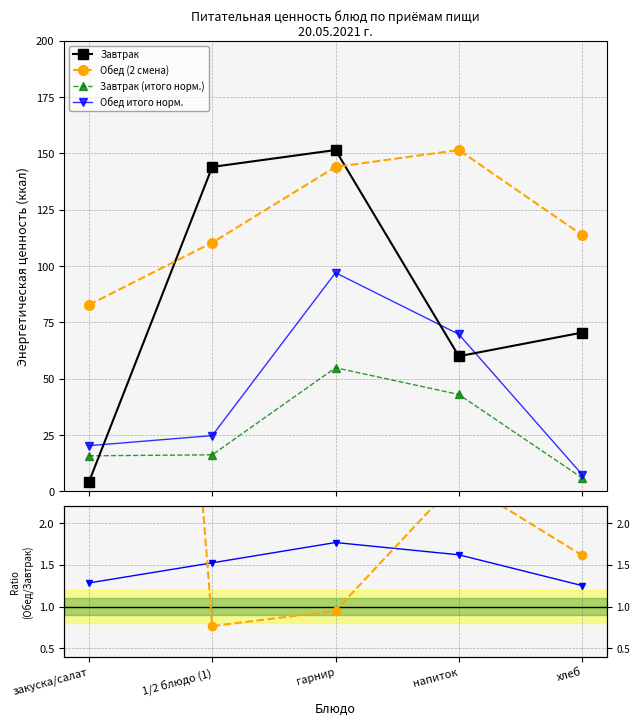

At which category does Обед / Завтрак reach its first local peak?

напиток